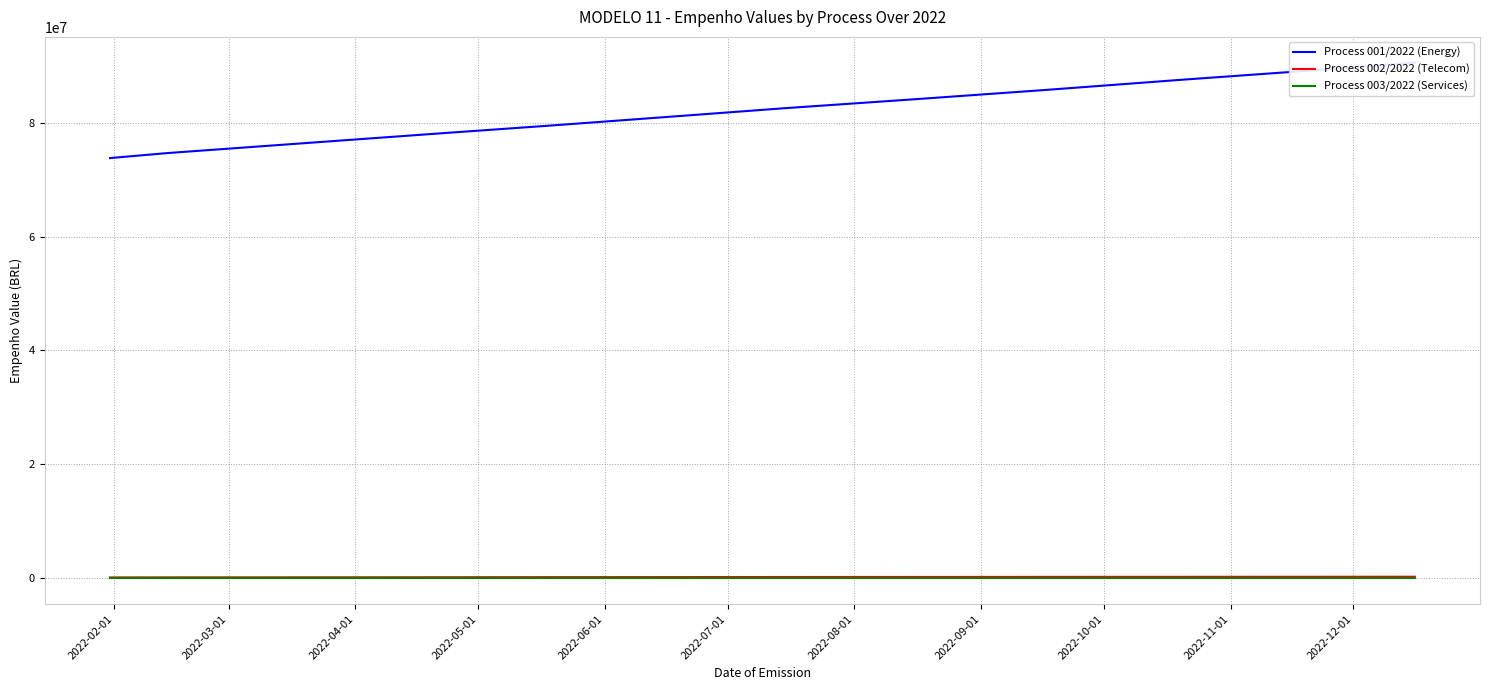

True or false: Process 003/2022 (Services) and Process 002/2022 (Telecom) intersect in this chart.

False